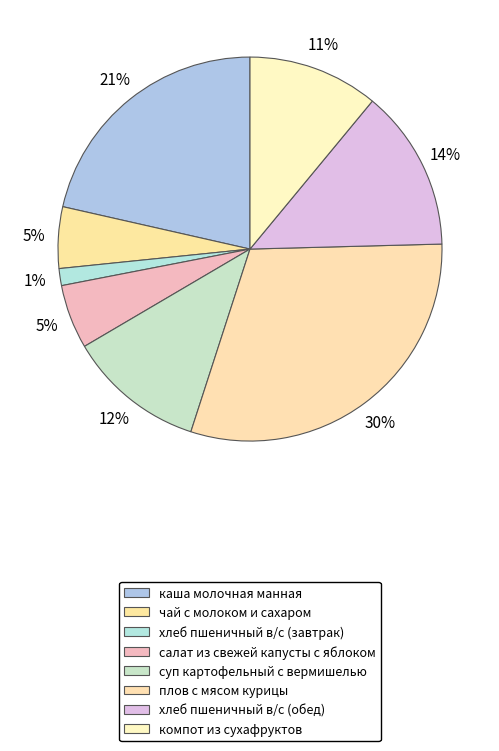

Between хлеб пшеничный в/с (обед) and компот из сухафруктов, which is larger?

хлеб пшеничный в/с (обед)